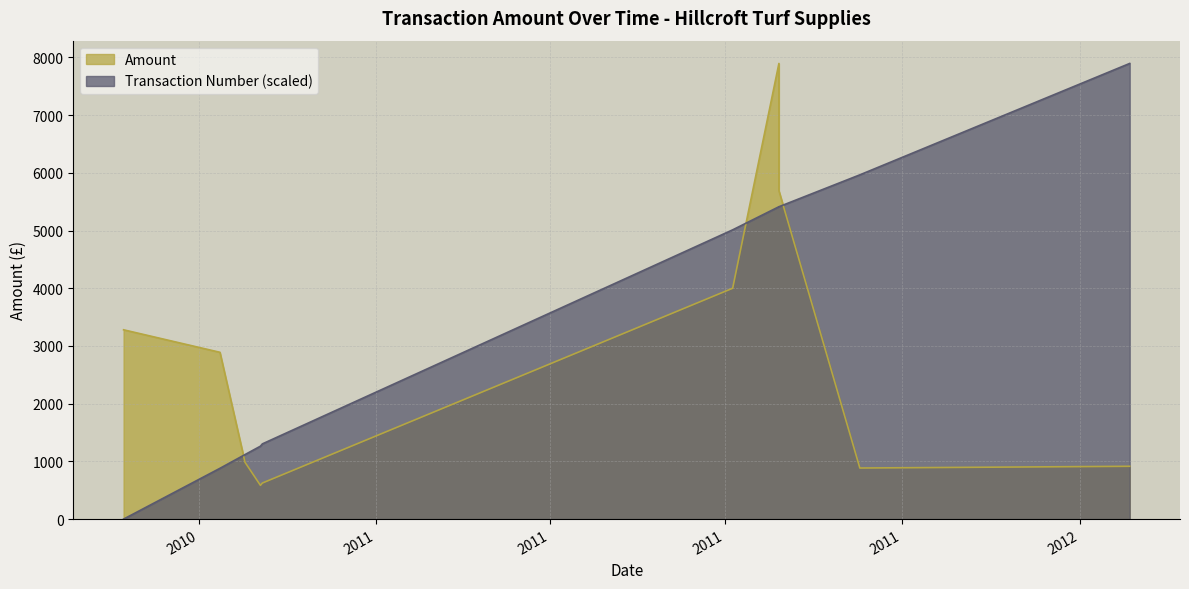

What is the sum of the Transaction Number values at 2010-11-02 and 2010-11-03?

2566.6